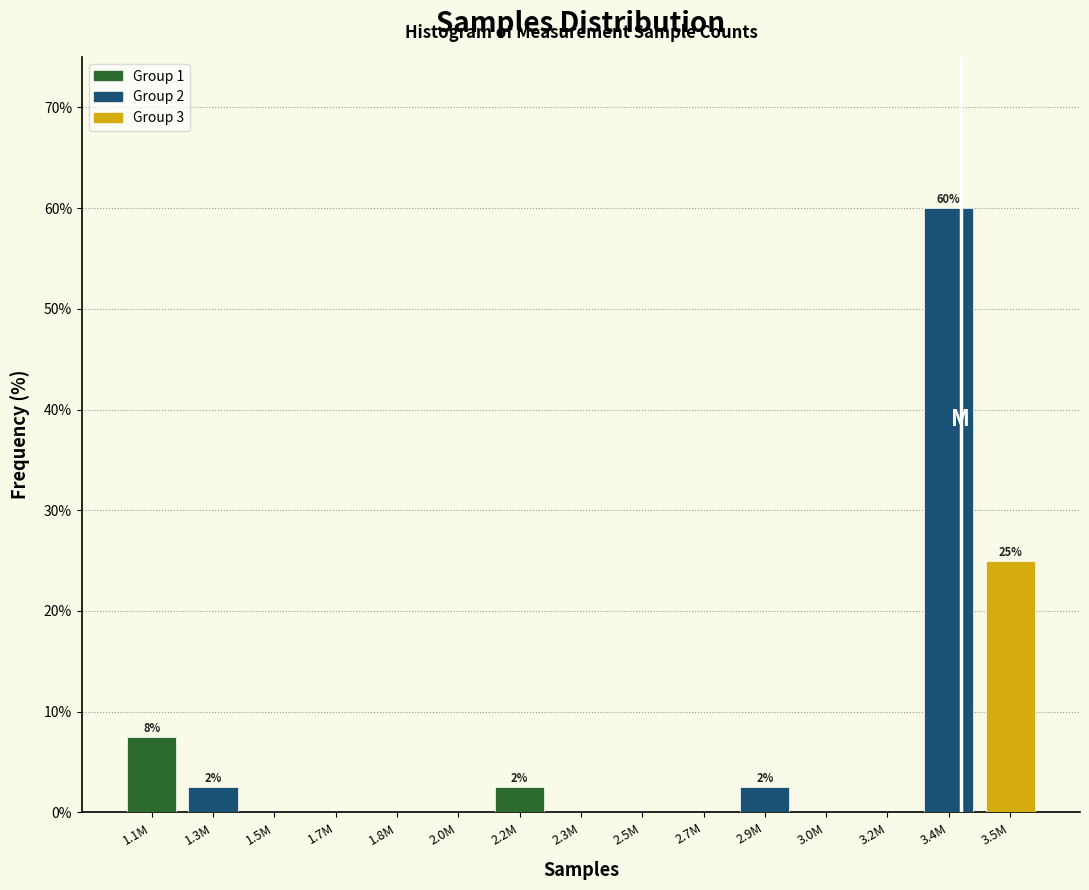

Reading left to right, what are all the values shown in this chart?

1.1M=7.5	1.3M=2.5	1.5M=0.0	1.7M=0.0	1.8M=0.0	2.0M=0.0	2.2M=2.5	2.3M=0.0	2.5M=0.0	2.7M=0.0	2.9M=2.5	3.0M=0.0	3.2M=0.0	3.4M=60.0	3.5M=25.0